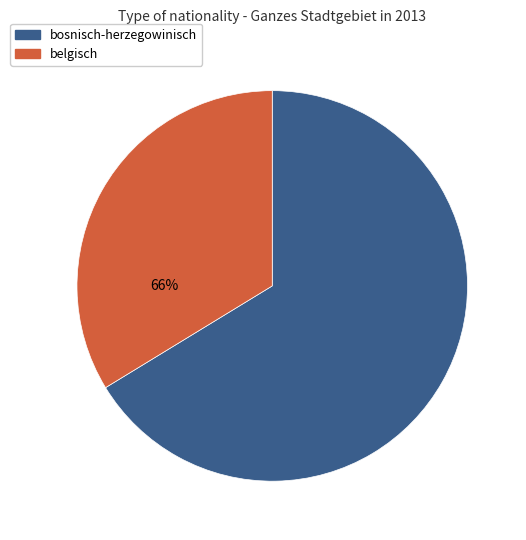

Does ägyptisch account for over 50% of the chart?

No